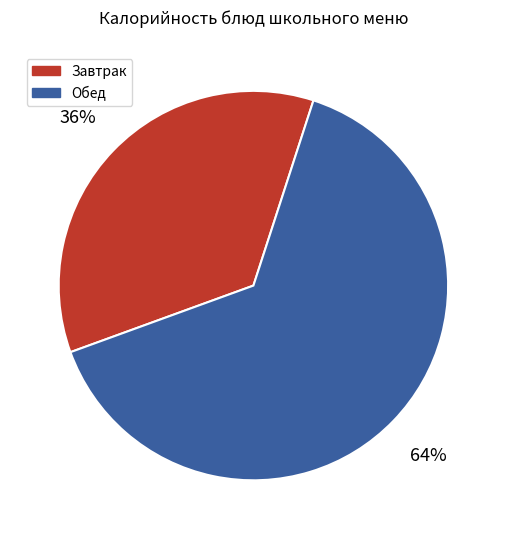

How many segments does this pie chart have?

2